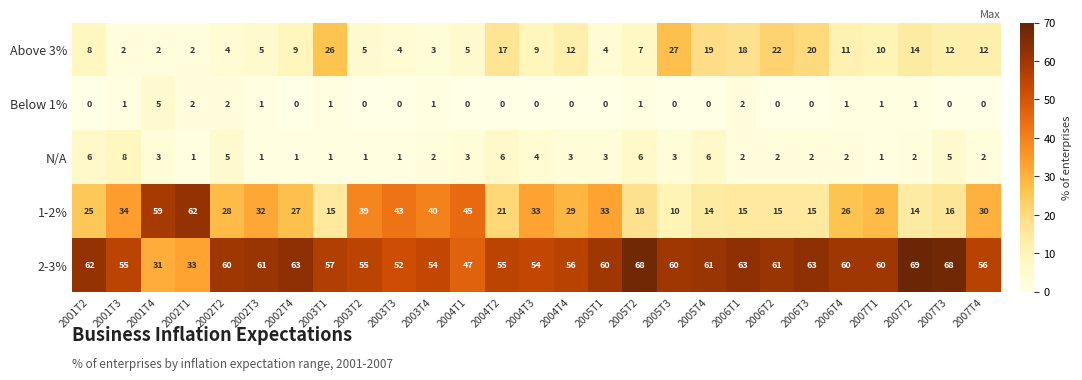

At how many categories does at least one series exceed 51?

26